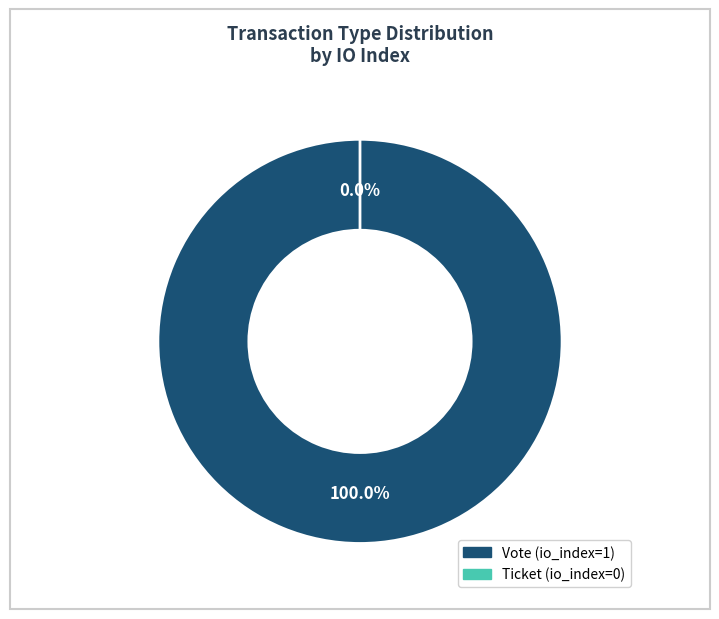

Does any single category account for the majority?

Yes